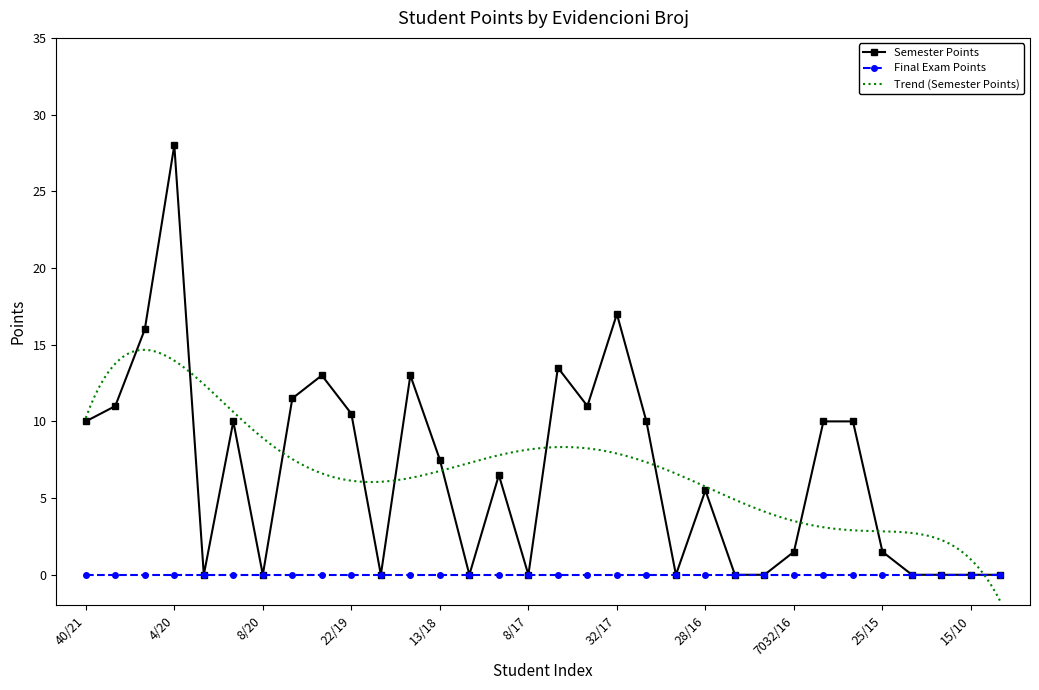

Reading right to left, transcribe all the data shown in this chart.

0.0	0.0	0.0	0.0	1.5	10.0	10.0	1.5	0.0	0.0	5.5	0.0	10.0	17.0	11.0	13.5	0.0	6.5	0.0	7.5	13.0	0.0	10.5	13.0	11.5	0.0	10.0	0.0	28.0	16.0	11.0	10.0